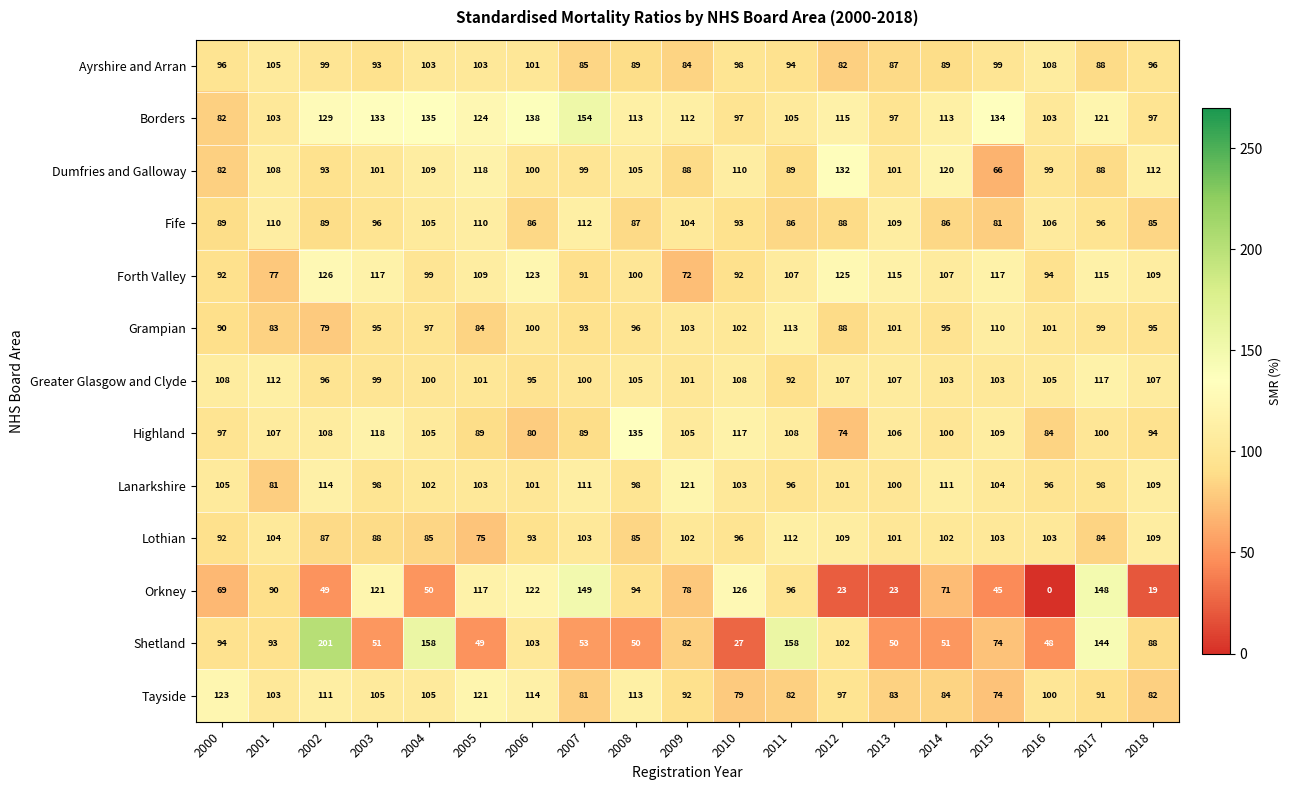

What value does the Highland series have at 2007, to the nearest 5?

90